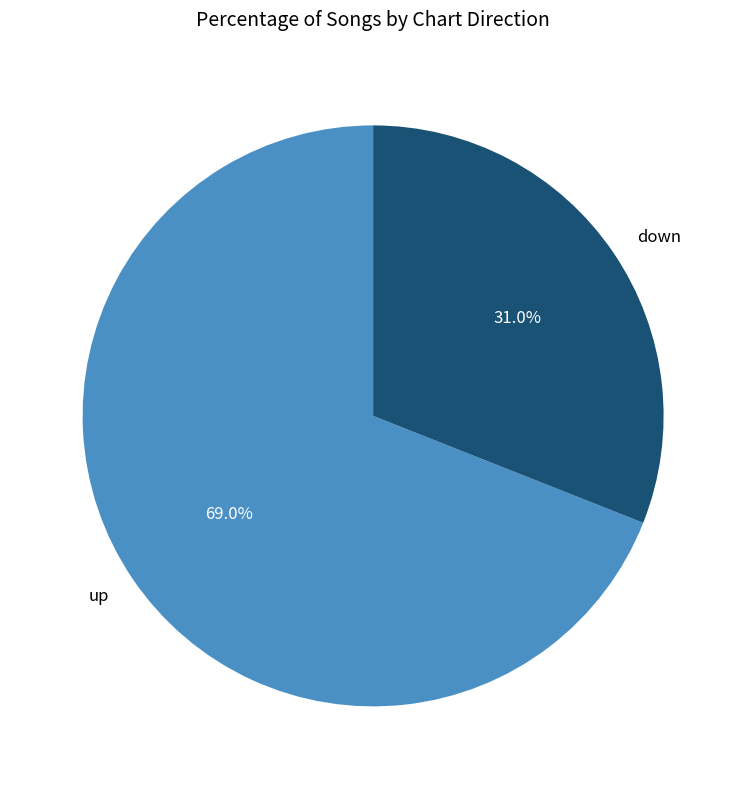

Which slice is the smallest?

down